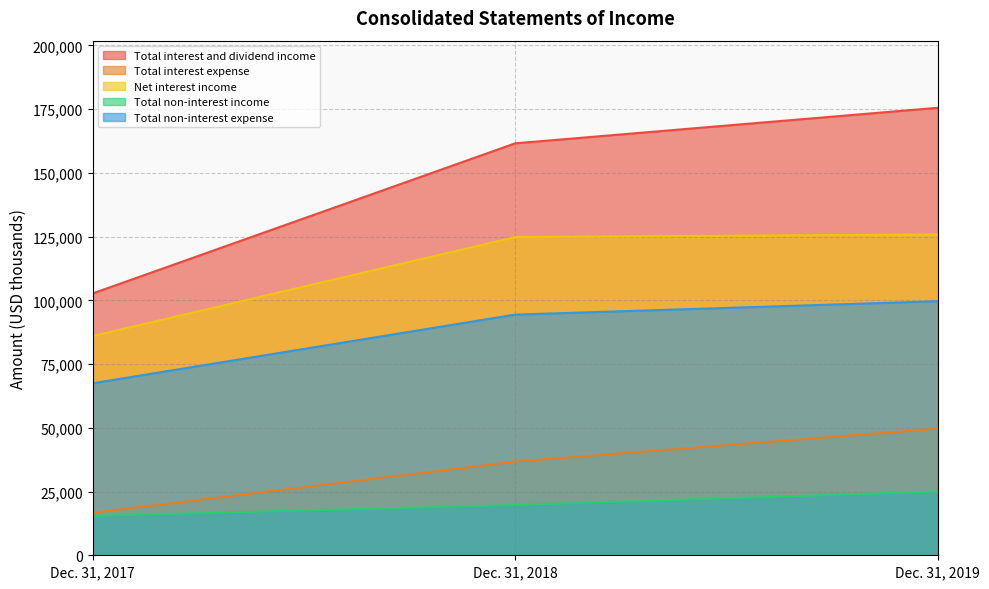

What are all the series names shown in the legend?

Total interest and dividend income, Total interest expense, Net interest income, Total non-interest income, Total non-interest expense